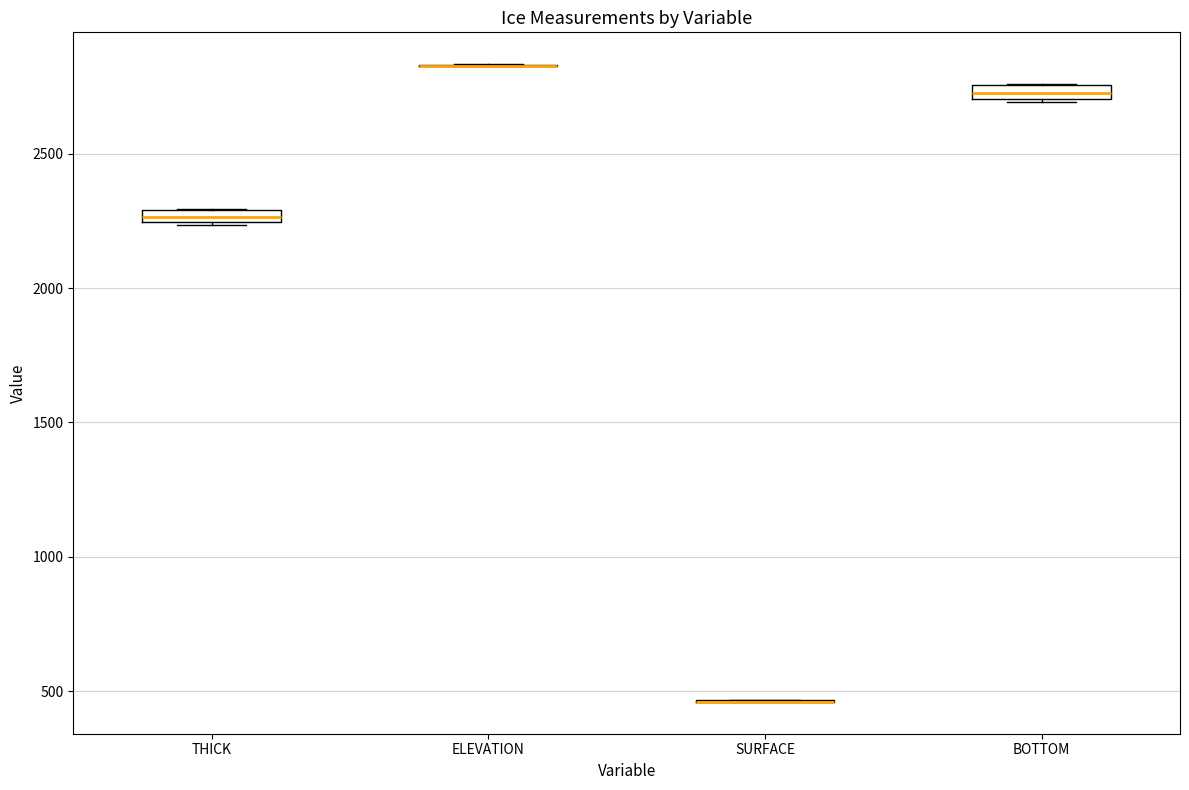

Where is the upper edge of the box for BOTTOM on the y-axis? The values are not printed on the chart, so give them approximately, as read against the axis.

2750